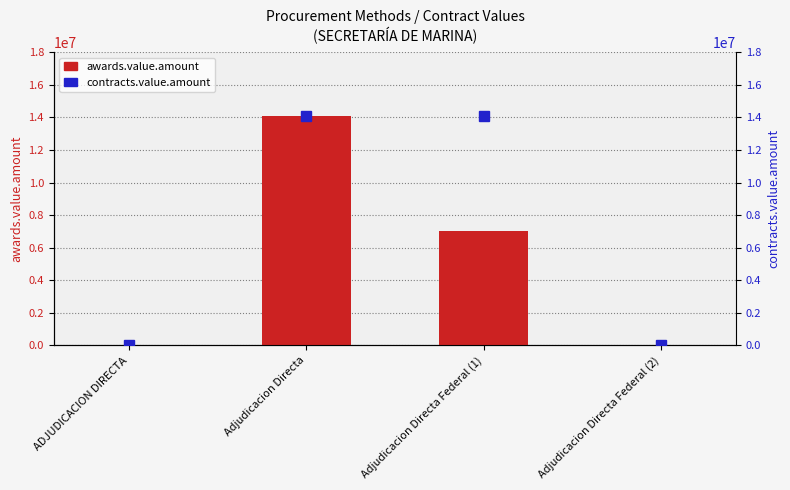

Is it true that awards.value.amount equals 14074416 at Adjudicacion Directa?

True